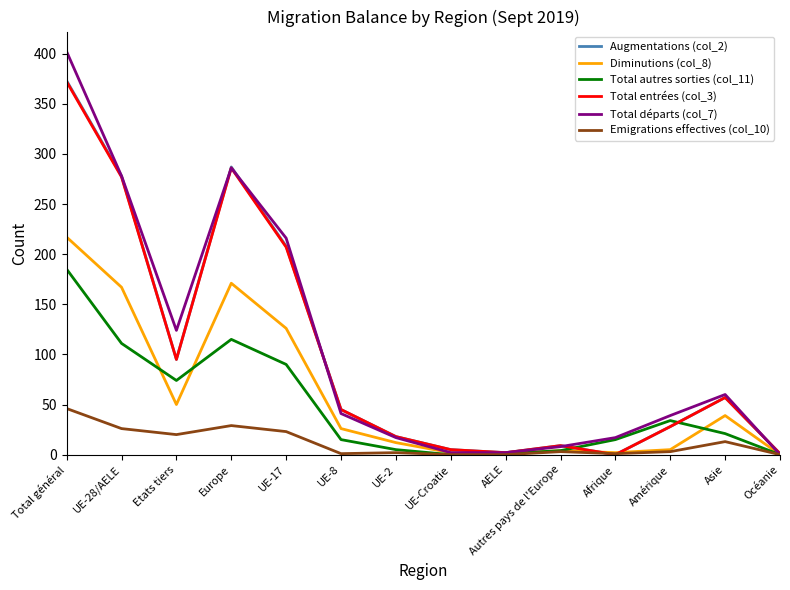

At which label does Emigrations effectives (col_10) reach its peak?

Total général